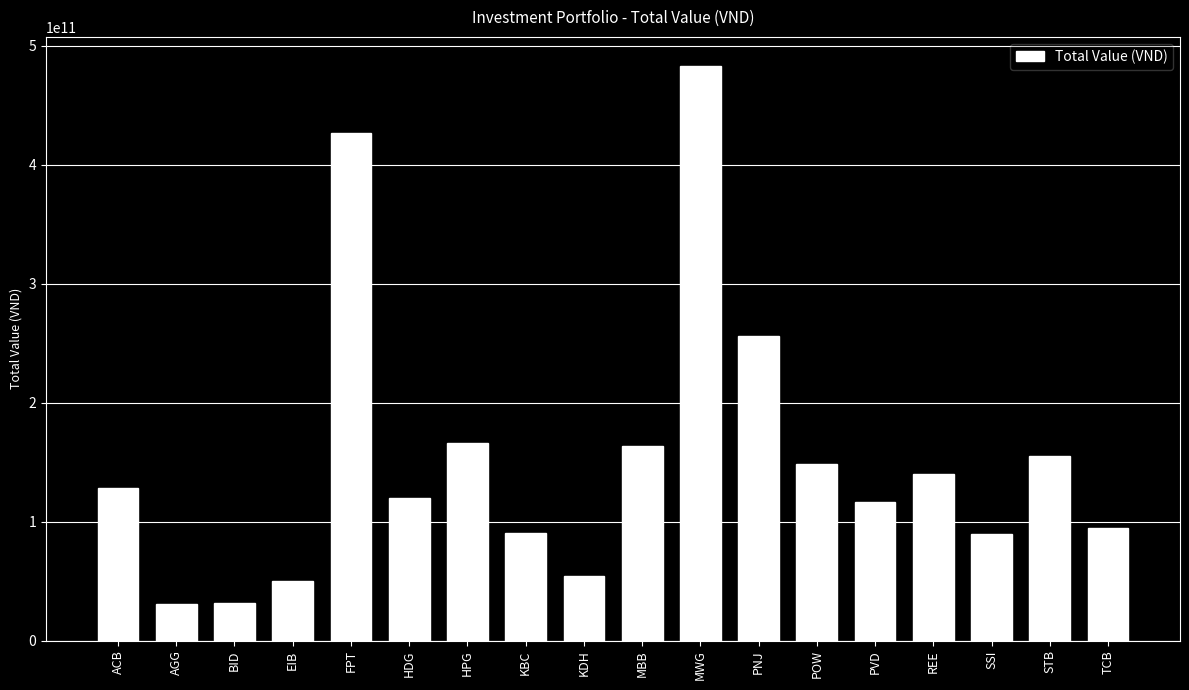

Does the chart contain stacked bars?

No